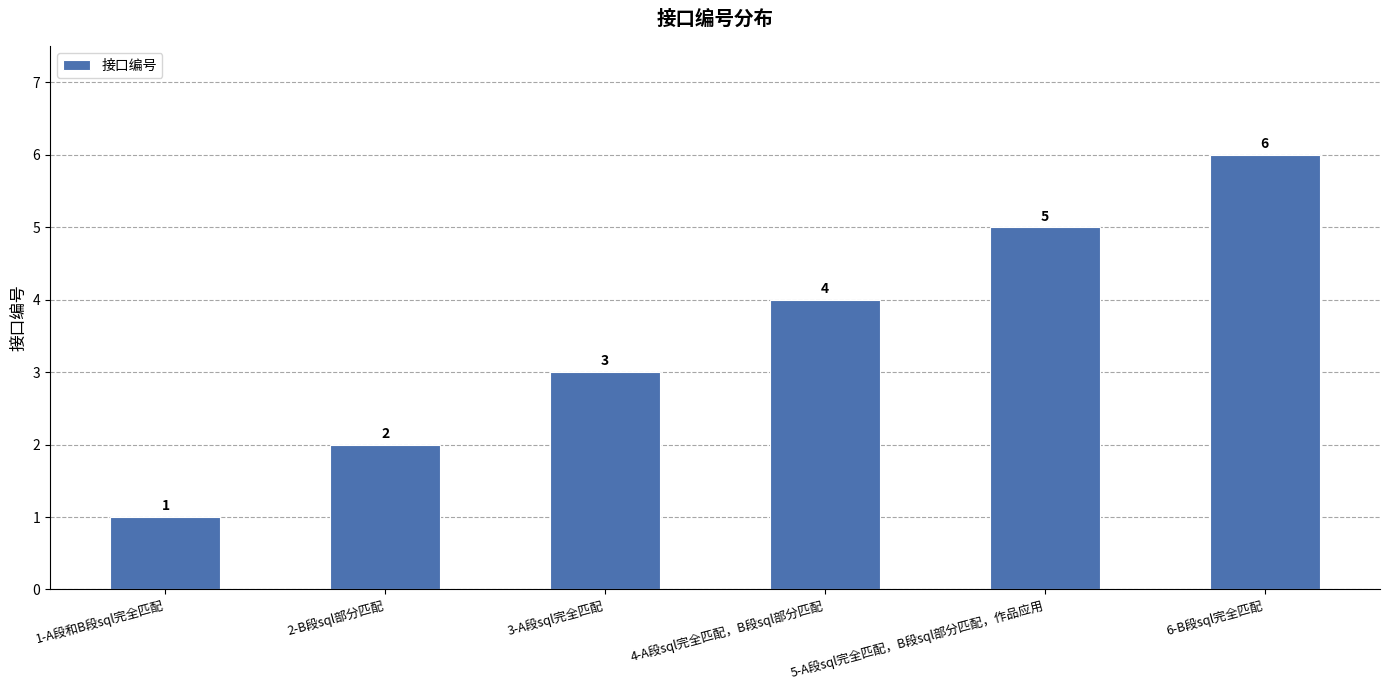

Which category has the highest value across all series?

6-B段sql完全匹配